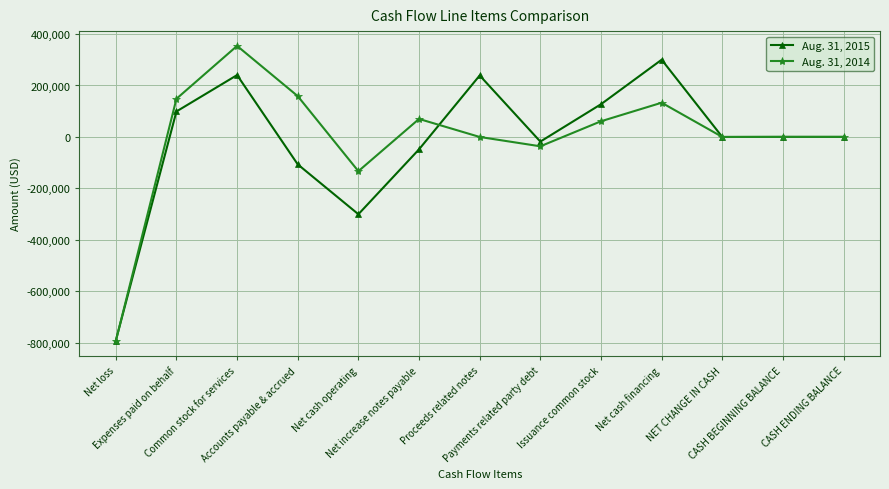

What is the difference between the highest and lowest values at Net cash financing?

167046